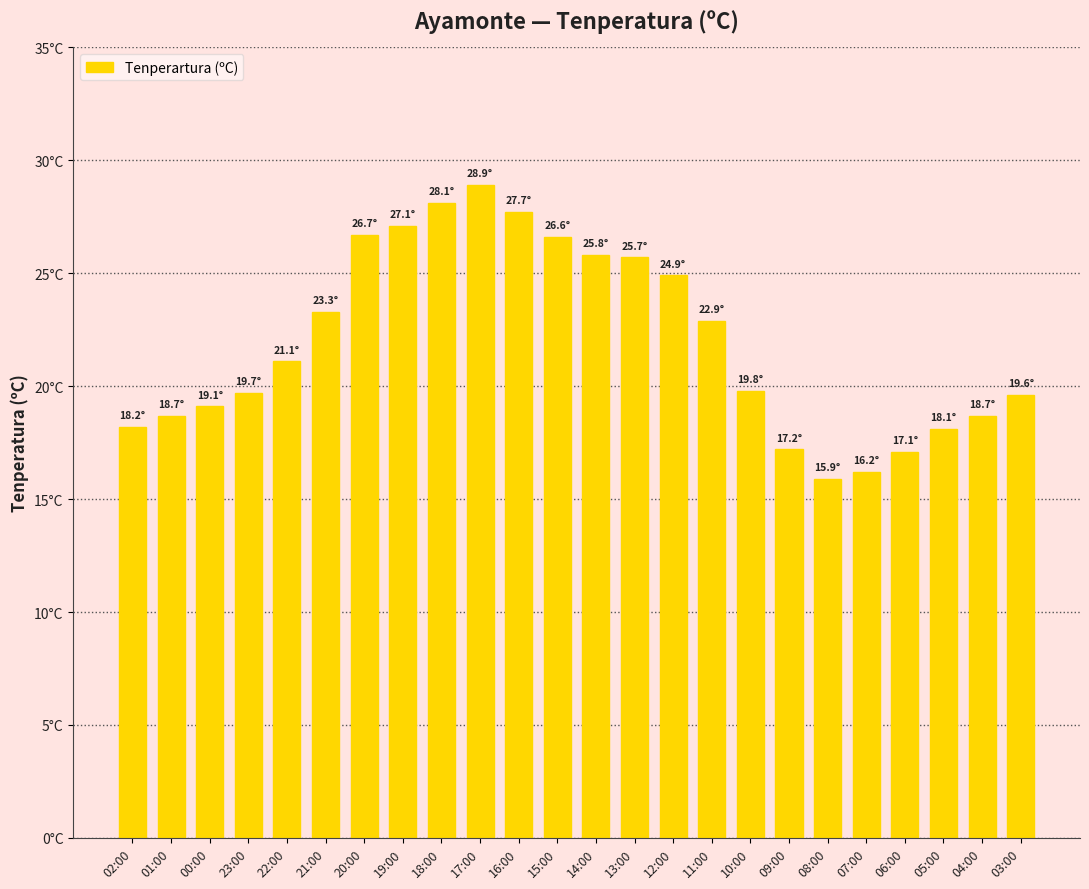

Read the value at 23:00.

19.7